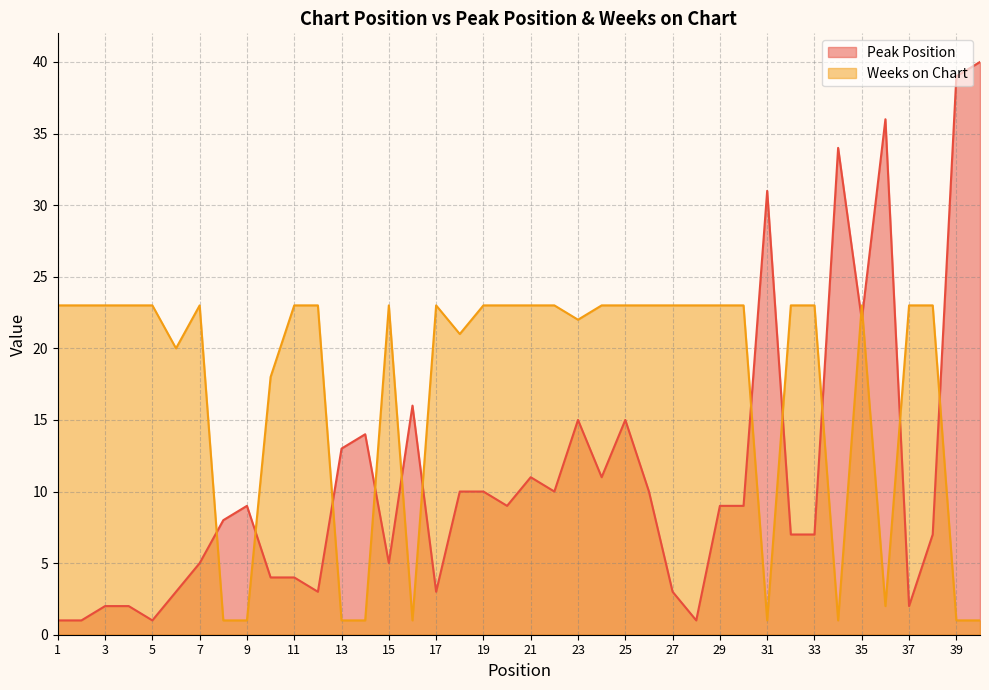

How many lines are shown in the chart?

2